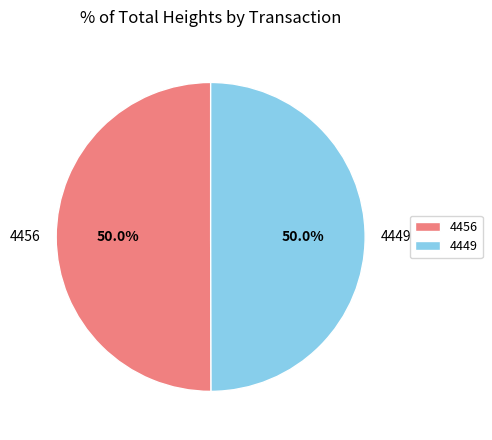

Combined, do 4449 and 4456 account for over 50%?

Yes